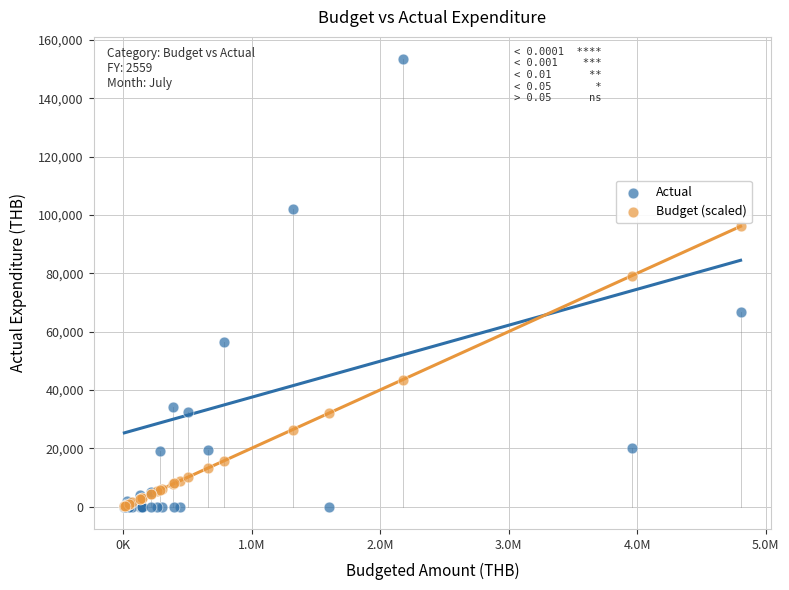

What are all the series names shown in the legend?

Actual, Budget (scaled)